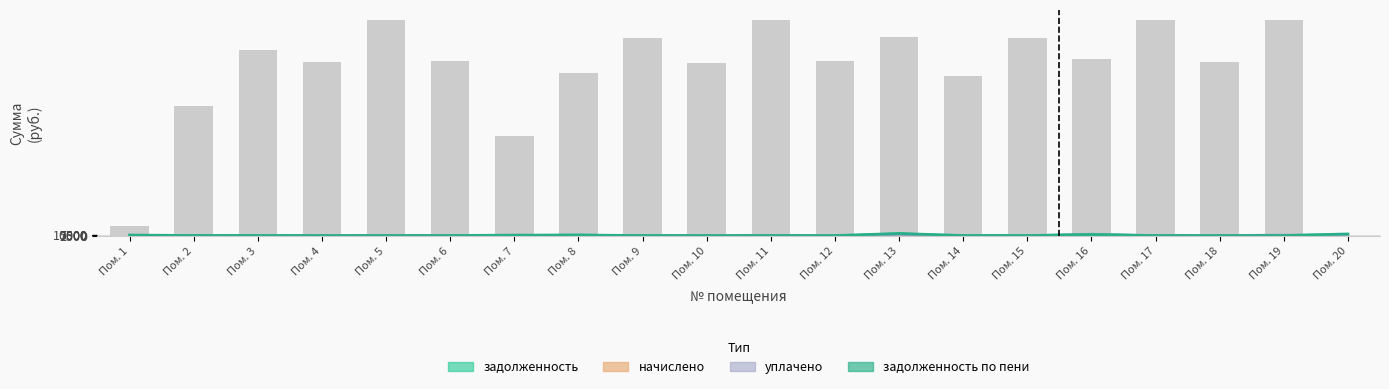

At Пом. 15, list the series in order from smallest to largest.

задолженность, задолженность_пени, уплачено, начислено